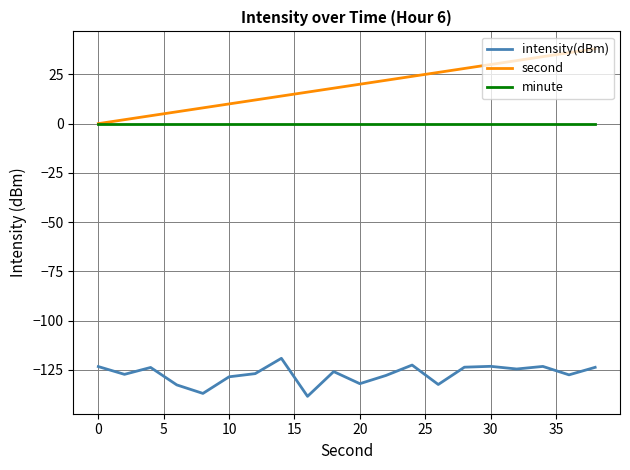

True or false: intensity(dBm) has more than 0 interior local peaks.

True